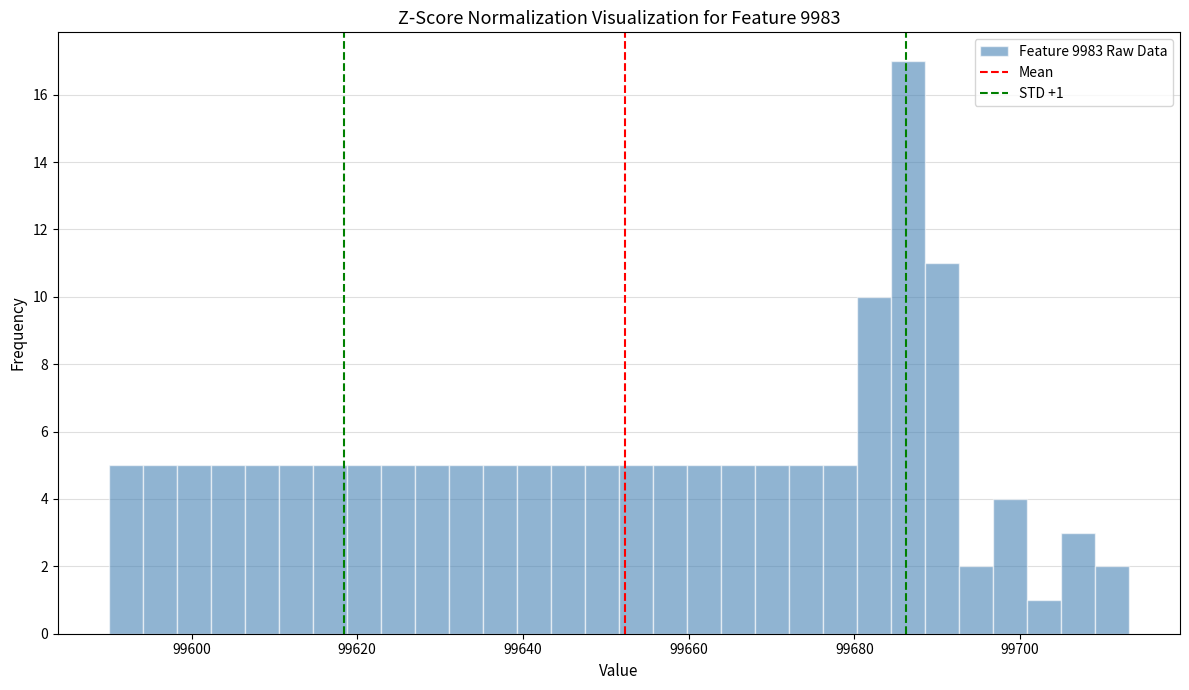

Read against the x-axis, roughly where is the centre of the tallest bar?

99686